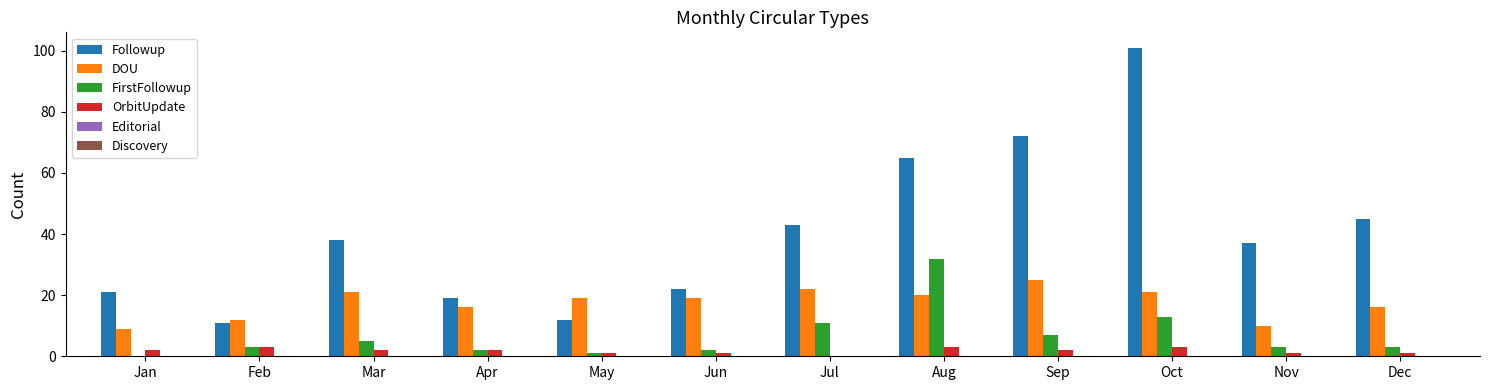

Between Sep and Nov, which series saw the biggest shift?

Followup